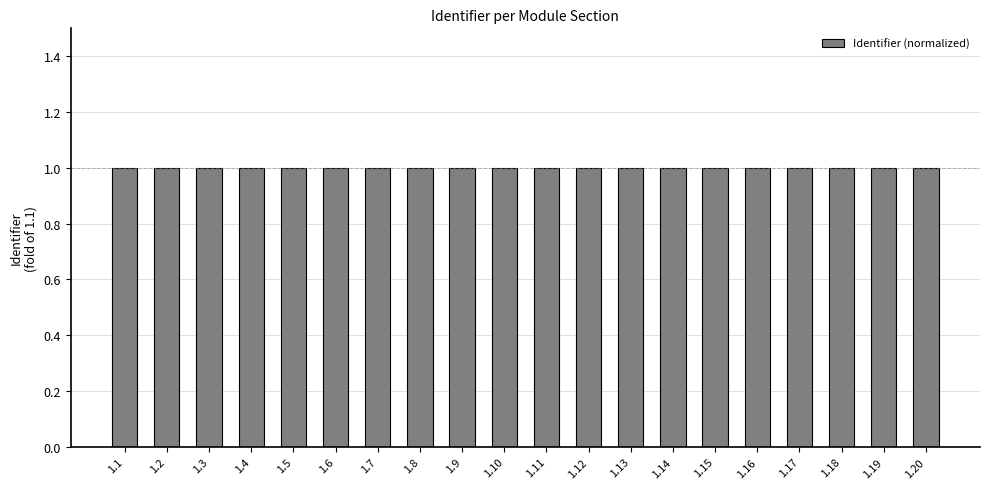

What value does the data have at 1.12?

1.0